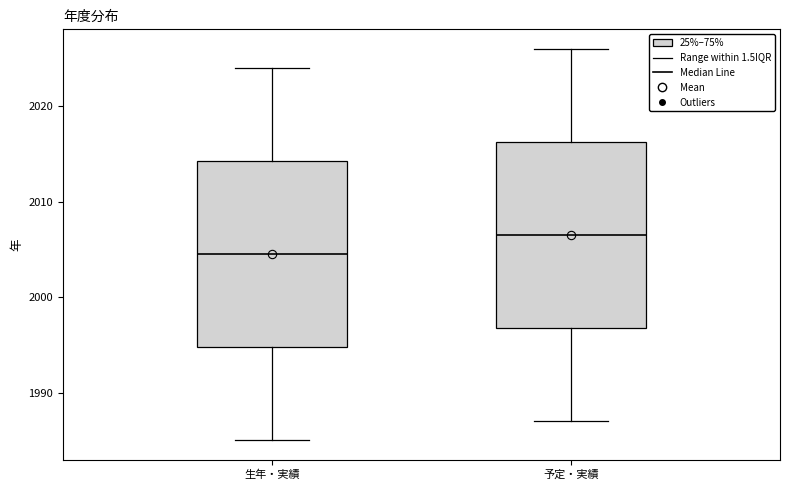

Where is the lower edge of the box for 生年・実績 on the y-axis? The values are not printed on the chart, so give them approximately, as read against the axis.

1995